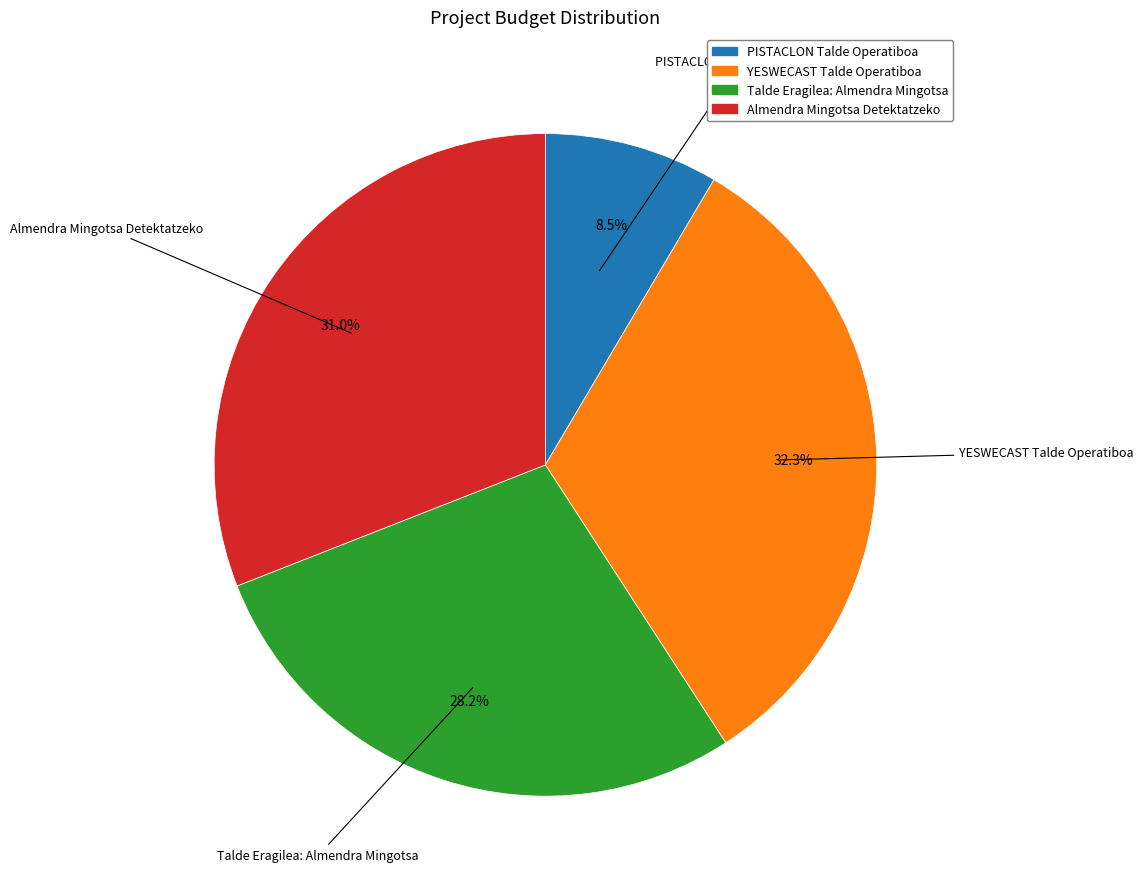

How many slices are in this pie chart?

4